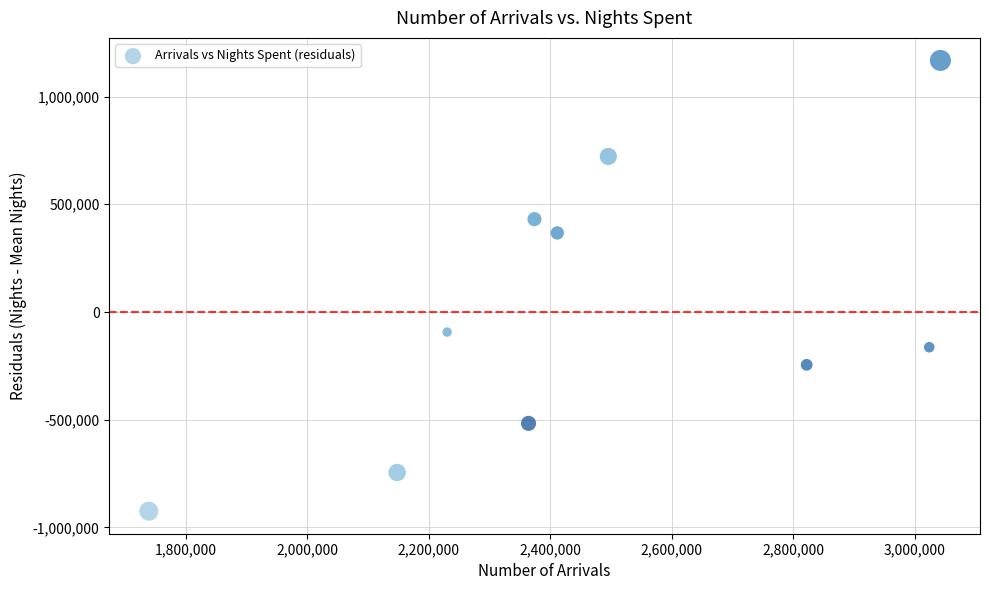

What Y value in the scatter plot is closest to 121613?

-93111.9